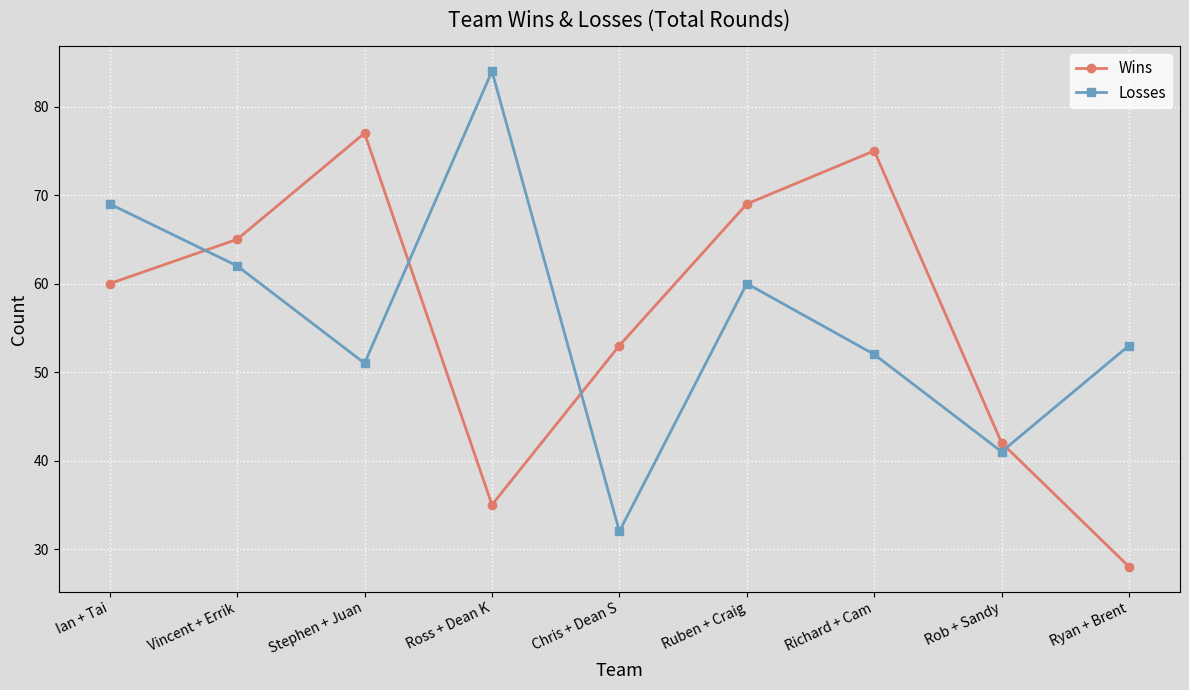

How many series are shown in this chart?

2